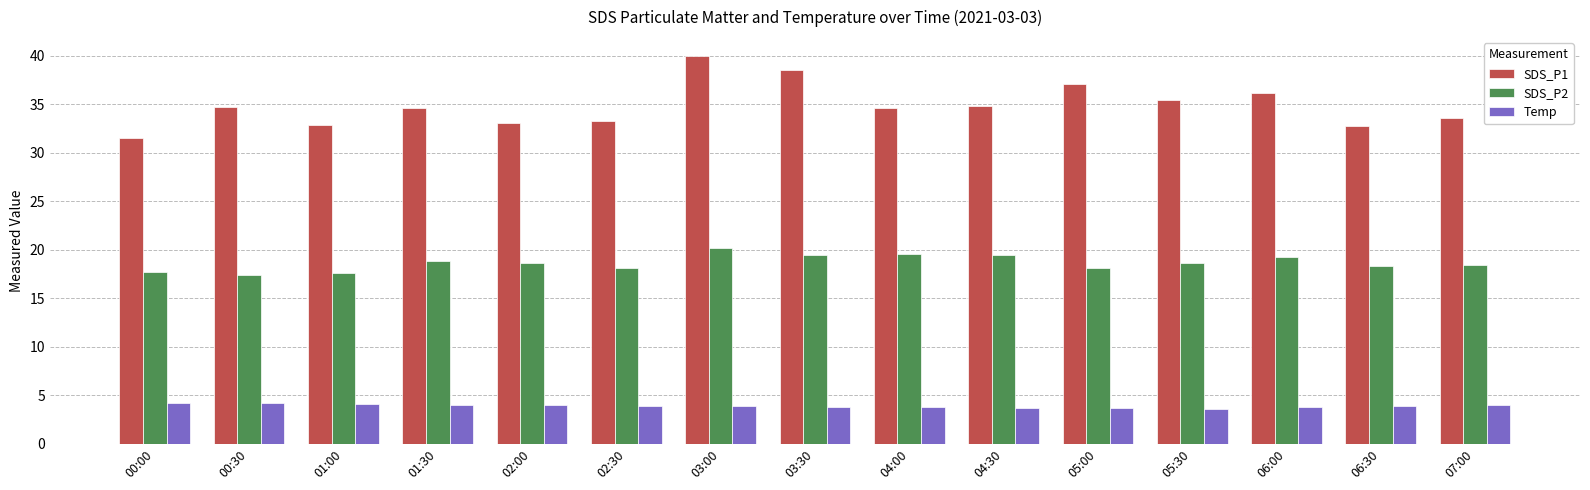

Between 00:00 and 02:00, which series saw the biggest shift?

SDS_P1